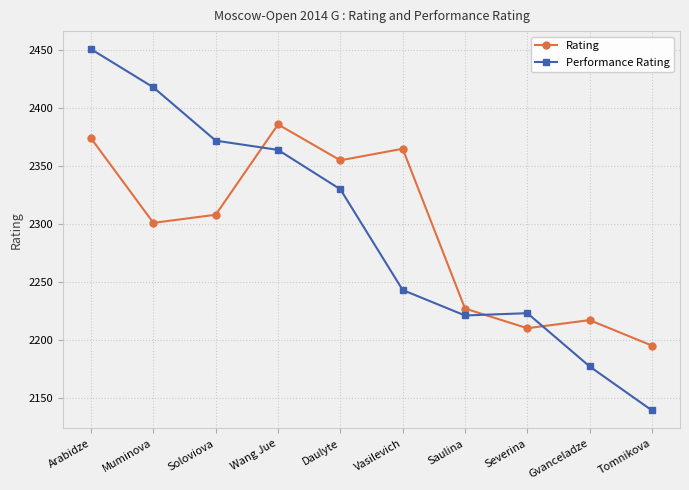

What are all the series names shown in the legend?

Rating, Performance Rating